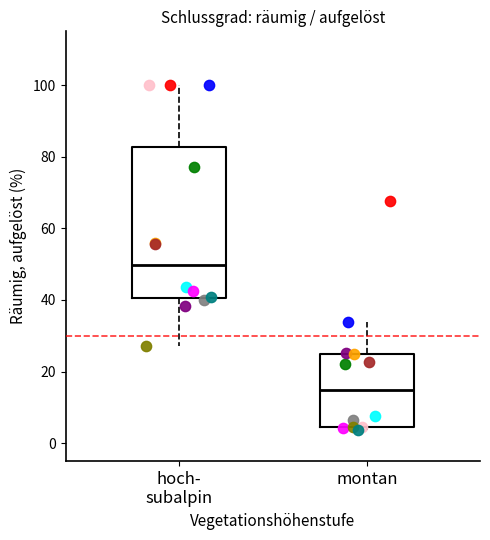

Which box has the lowest median line?

montan